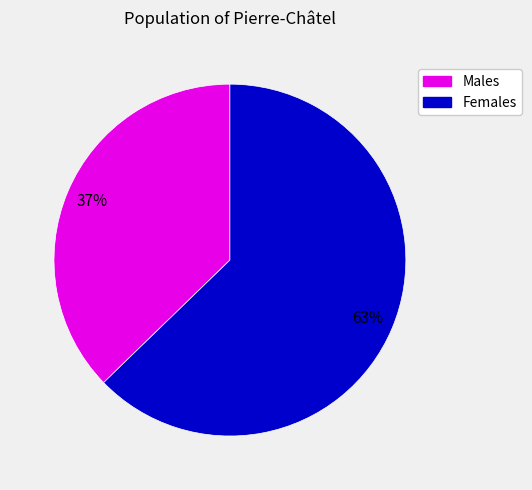

Is there a majority slice in this chart?

Yes